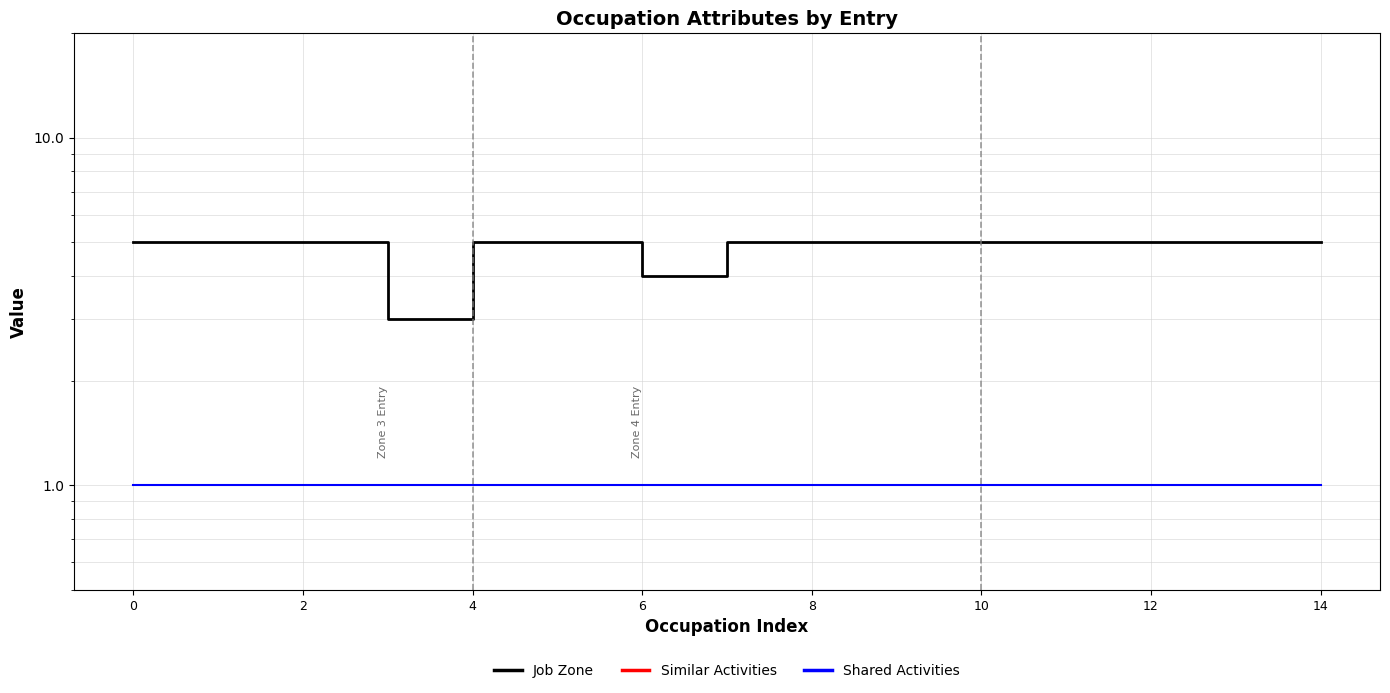

What is the label of the 2nd point from the left?

2